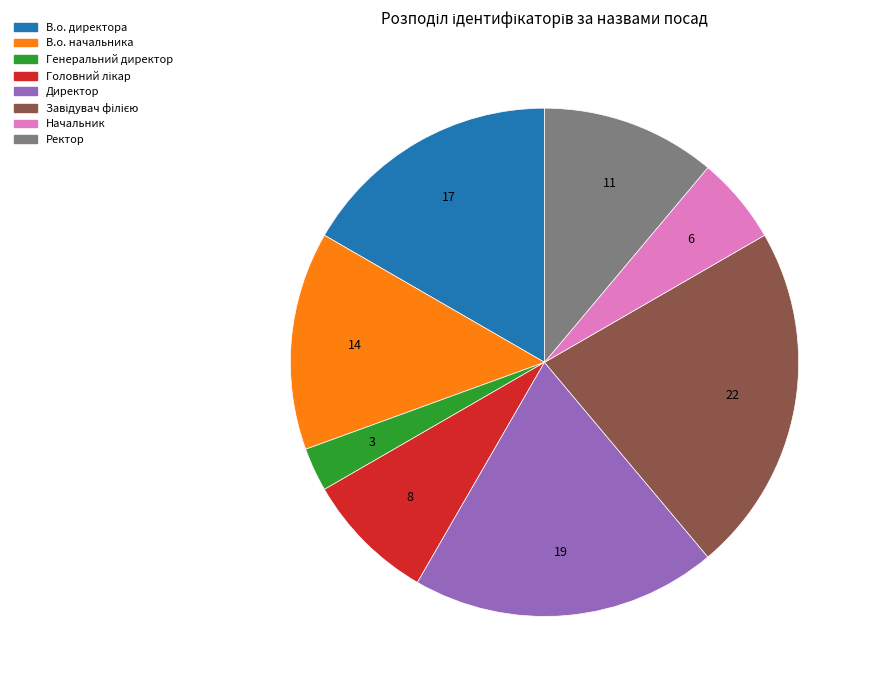

True or false: Директор accounts for 19% of the total.

True